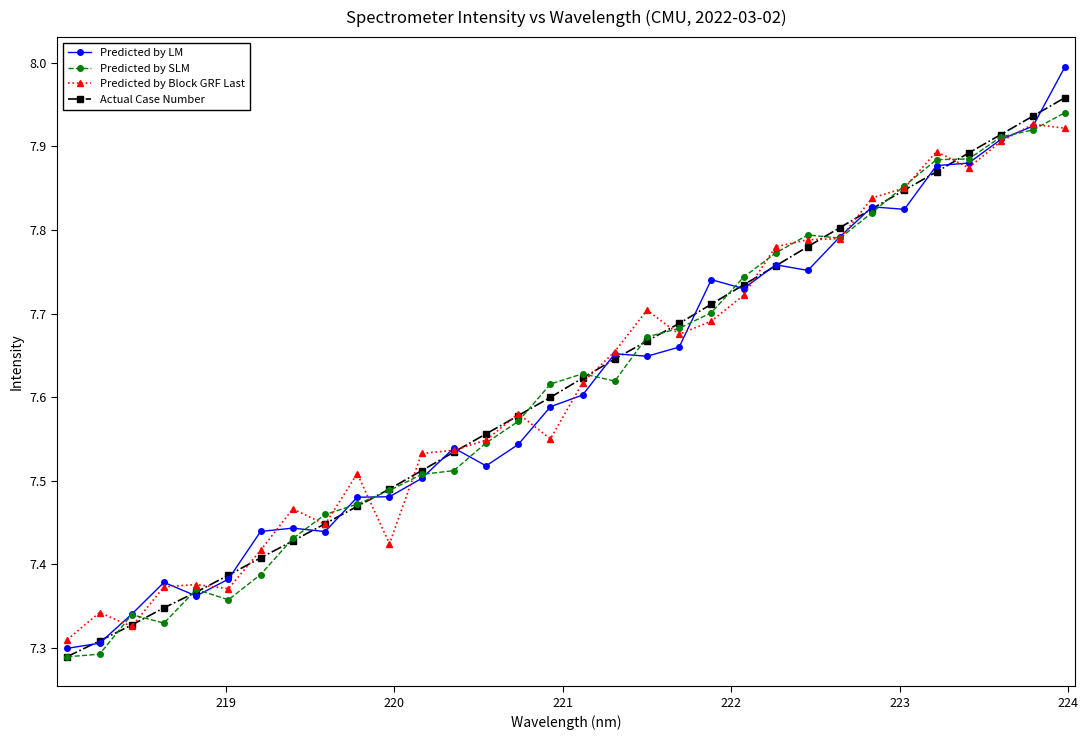

Does the chart display data point markers on the line(s)?

Yes